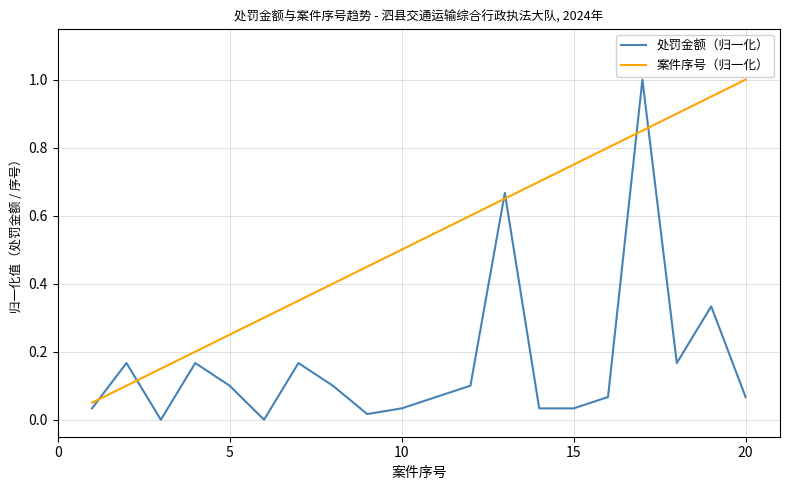

What is the maximum value for 处罚金额（归一化）?

1.0